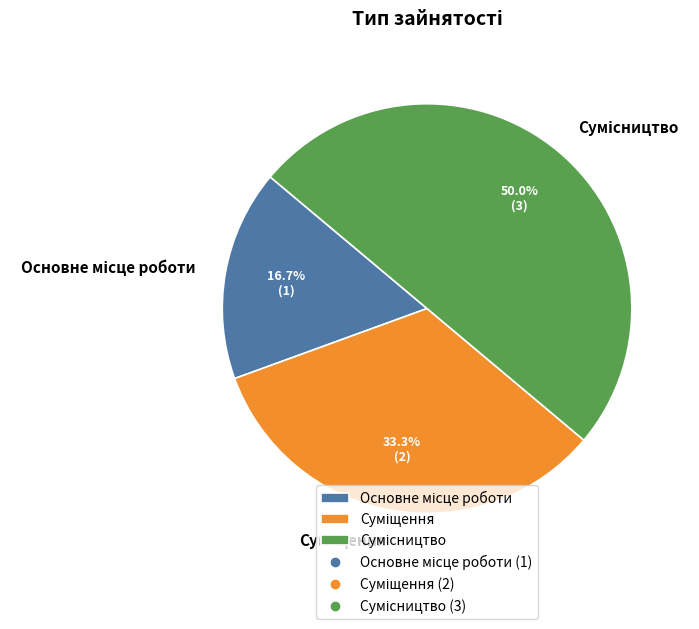

True or false: Сумісництво accounts for 50% of the total.

True